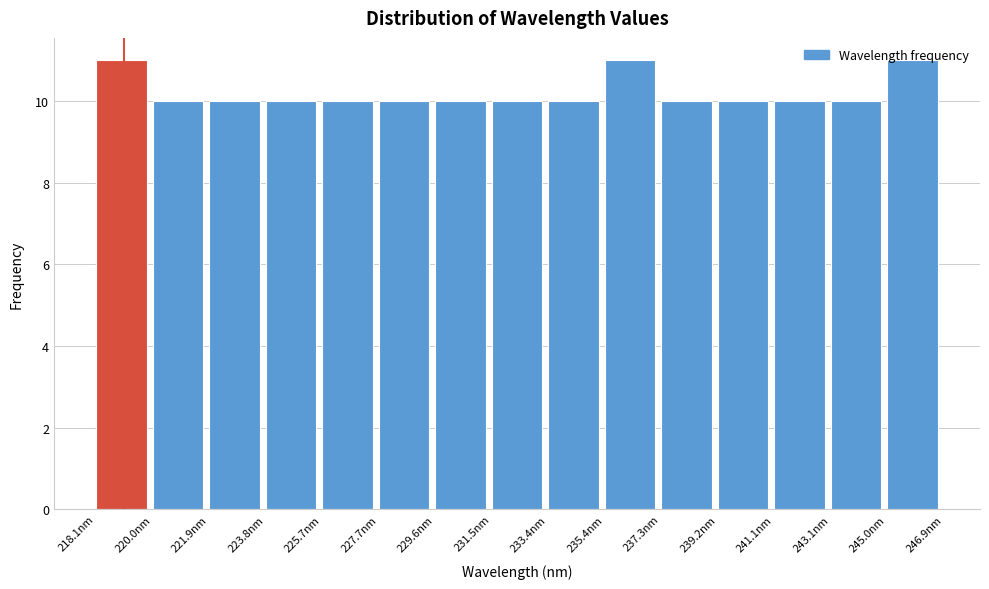

Reading left to right, transcribe this chart: for each bar, give the range it covers on the x-axis and its height. Neither the bar edges nor the heights are printed on the chart, so give them approximately, as read against the axes.

218.0 to 220.0: 11
220.0 to 222.0: 10
222.0 to 223.8: 10
223.8 to 225.8: 10
225.8 to 227.6: 10
227.6 to 229.6: 10
229.6 to 231.6: 10
231.6 to 233.4: 10
233.4 to 235.4: 10
235.4 to 237.2: 11
237.2 to 239.2: 10
239.2 to 241.2: 10
241.2 to 243.0: 10
243.0 to 245.0: 10
245.0 to 246.8: 11